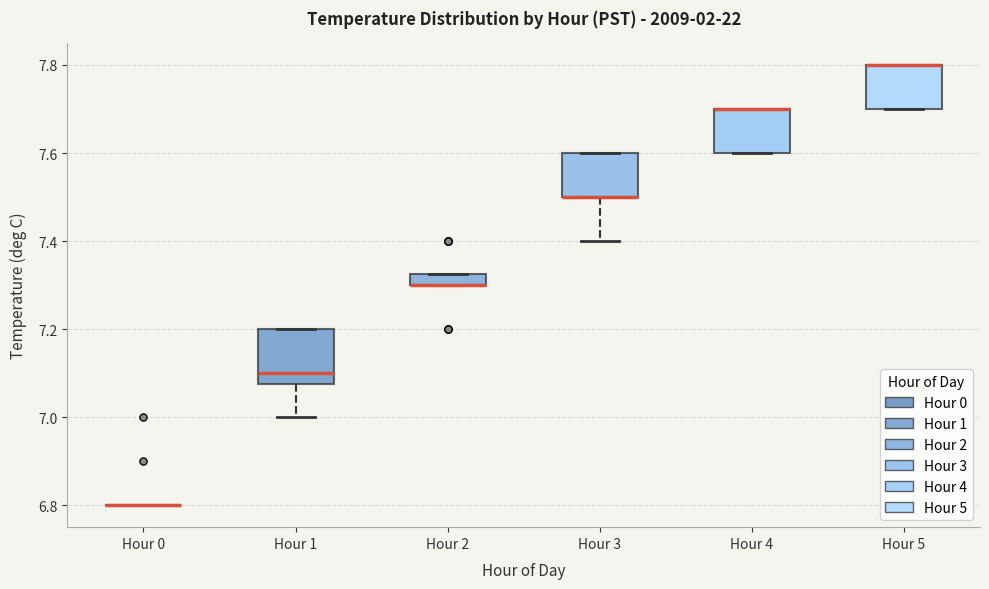

Comparing the boxes themselves (not the whiskers), which one is the tallest?

Hour 1